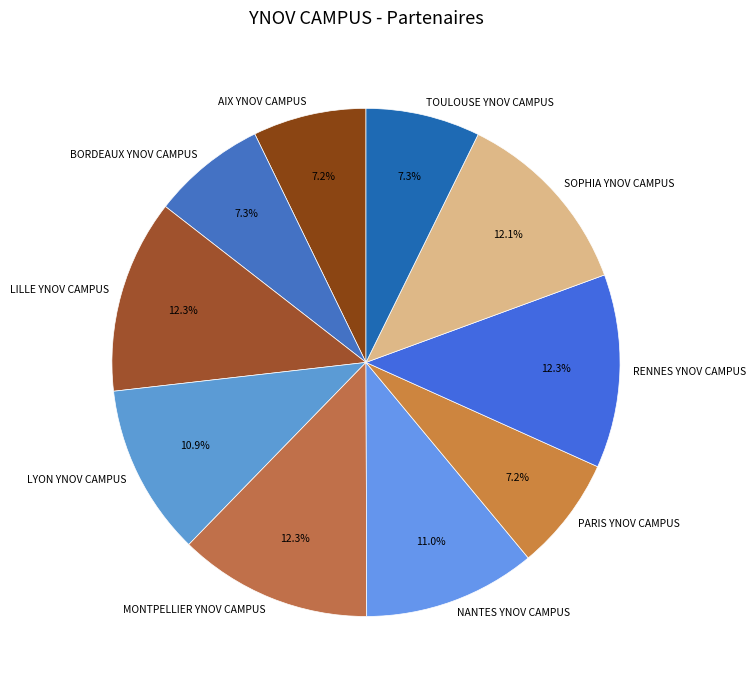

To the nearest percent, what percentage of the pie is RENNES YNOV CAMPUS?

12%